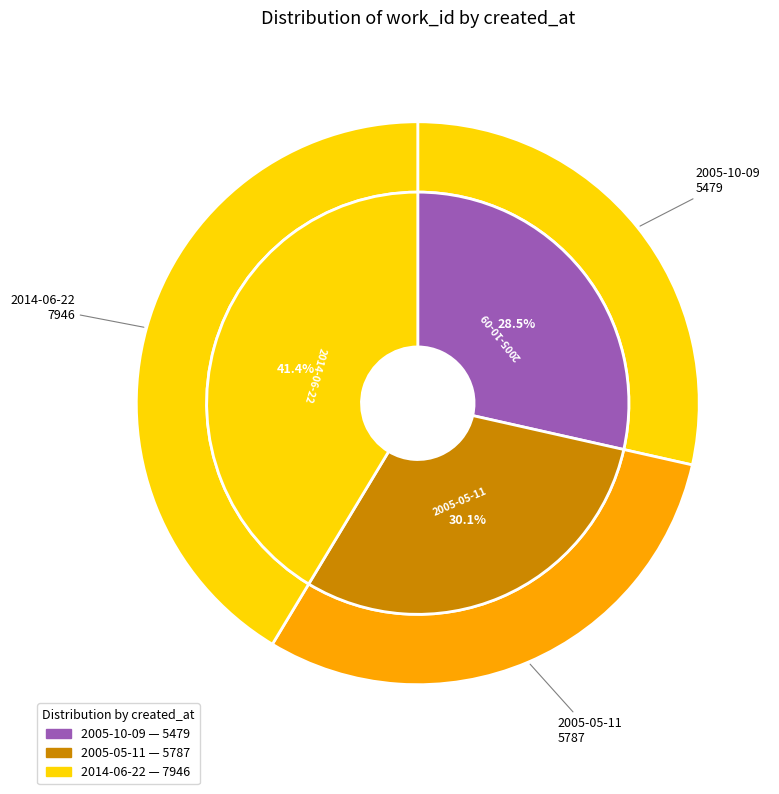

True or false: 2005-05-11 accounts for 30% of the total.

True